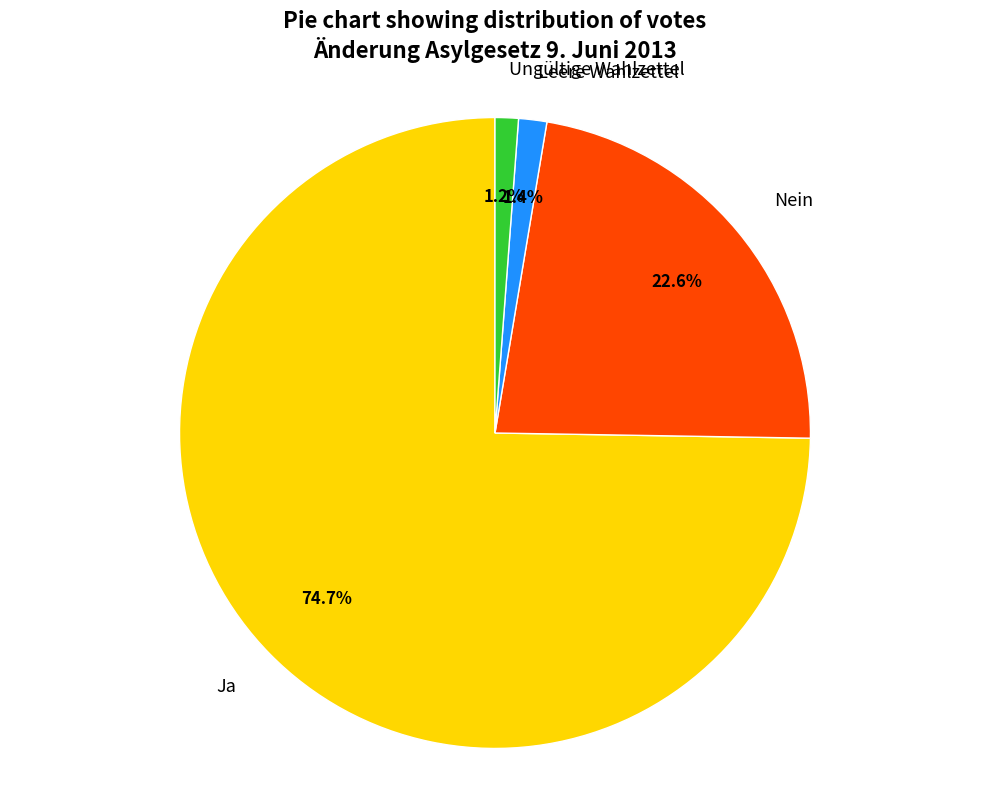

What is the total percentage of Ungültige Wahlzettel and Leere Wahlzettel?

2.6%